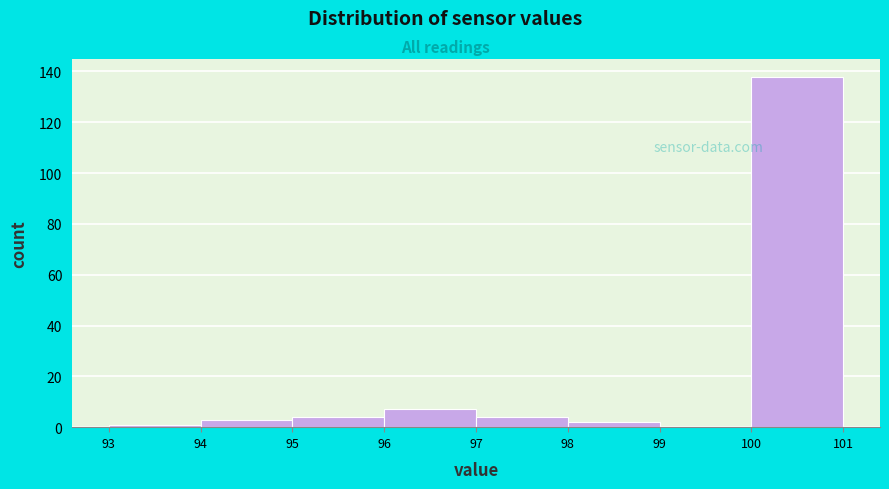

Reading left to right, transcribe this chart: for each bar, give the range it covers on the x-axis and its height. The values are not printed on the chart, so give them approximately, as read against the axis.

93 to 94: under 2
94 to 95: 4
95 to 96: 4
96 to 97: 8
97 to 98: 4
98 to 99: 2
99 to 100: 0
100 to 101: 138